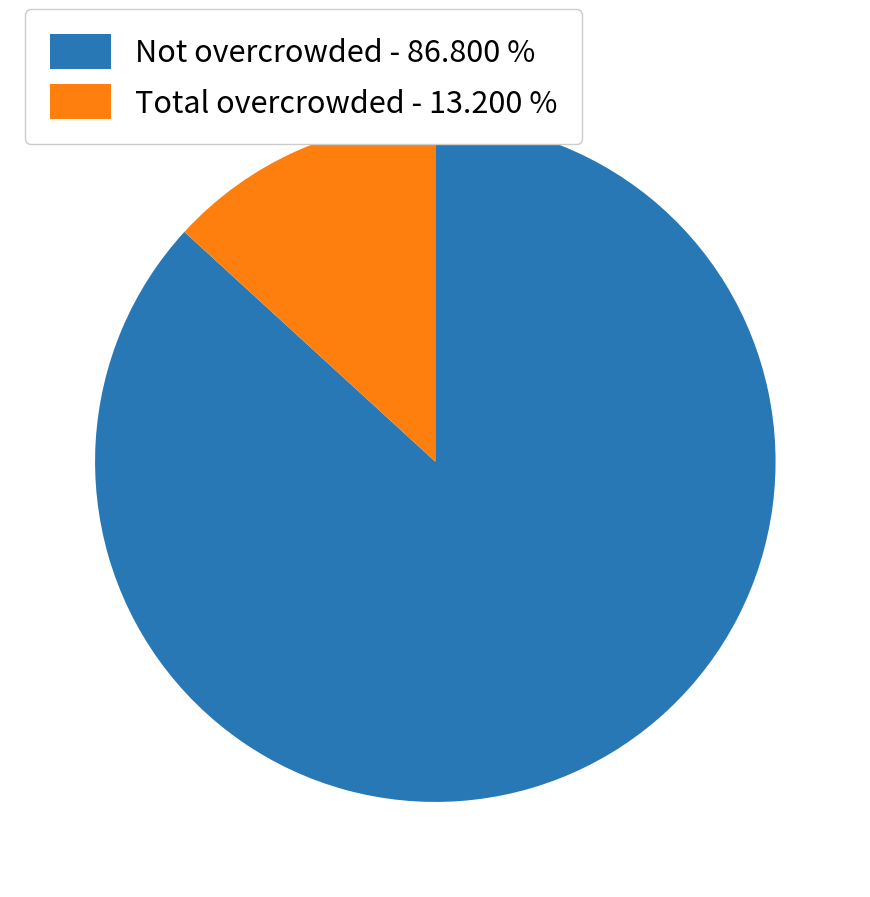

Count the number of slices in the pie.

2